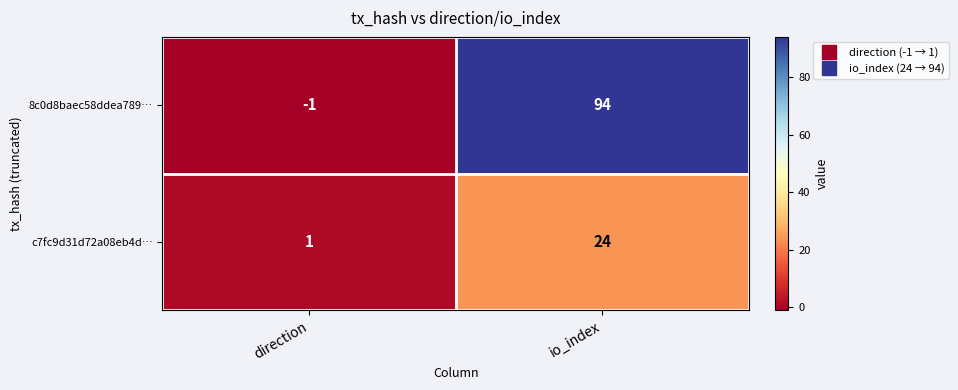

At which category is the sum across all series the highest?

io_index